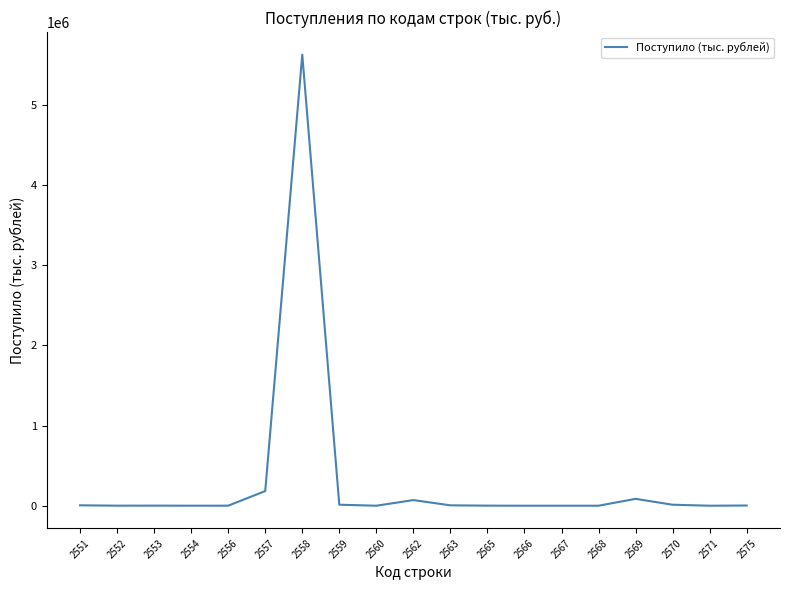

What is the difference between the maximum and minimum values?

5624200